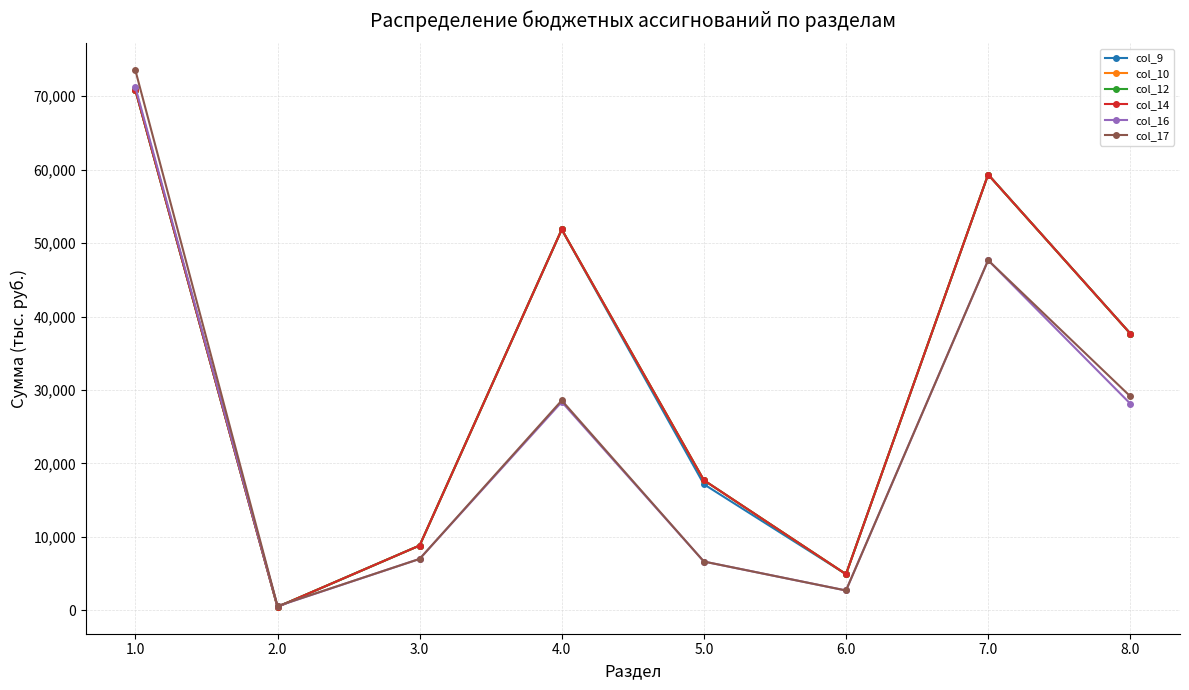

Is this an area chart (filled region under the line)?

No